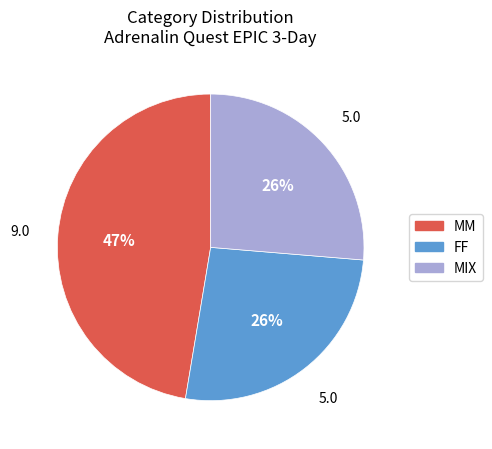

To the nearest percent, what portion does MIX represent?

26%